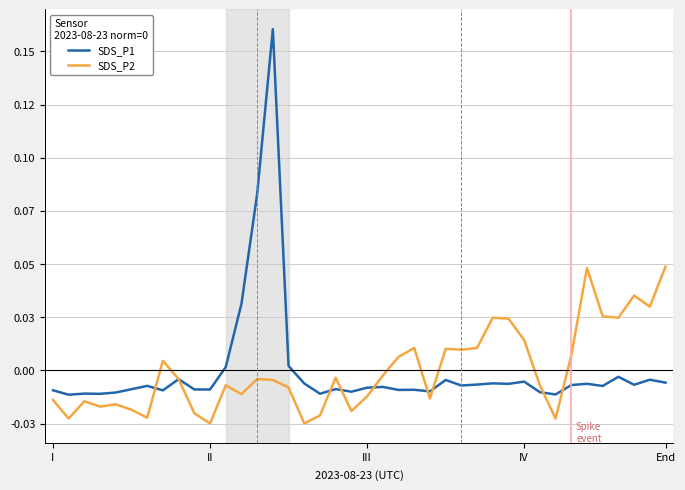

Rank the series by their average value, from lowest to highest.

SDS_P2, SDS_P1